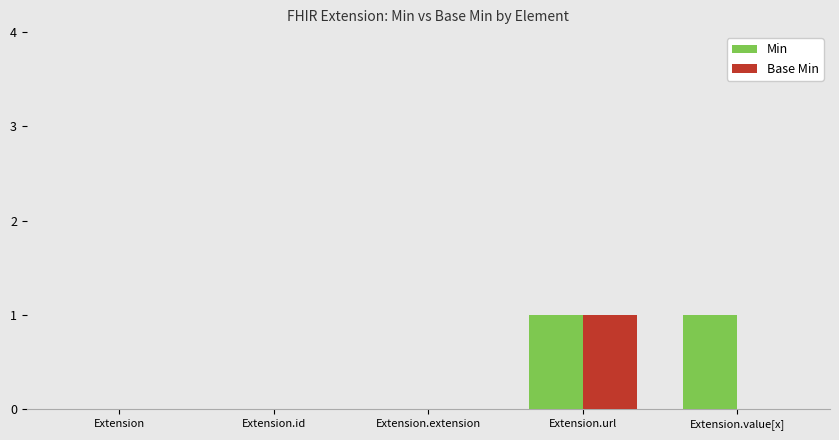

Which series changed the most between Extension and Extension.value[x]?

Min